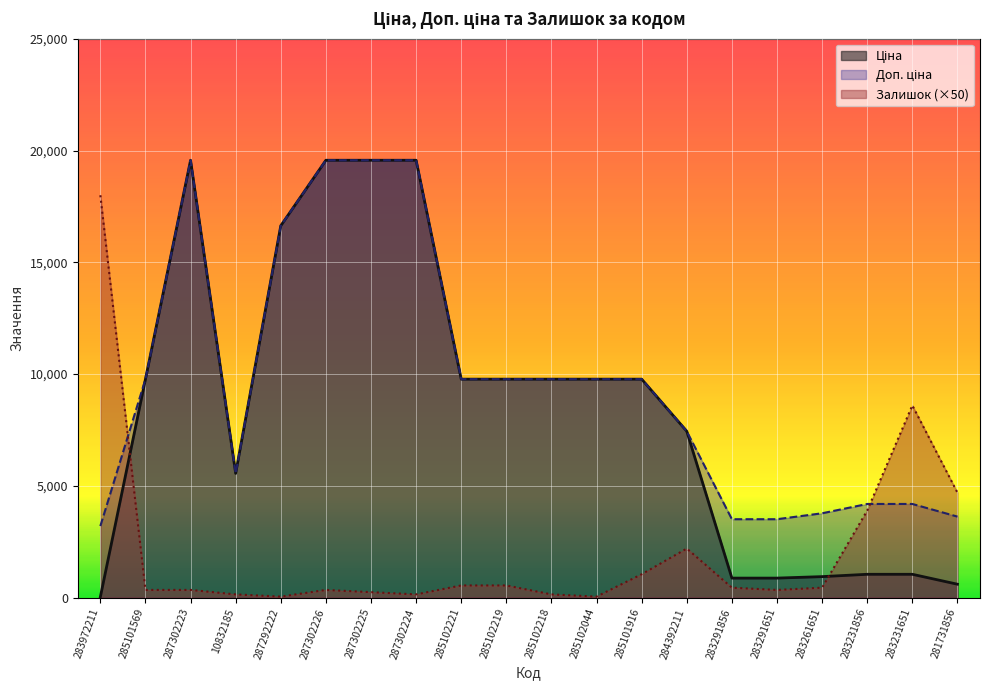

What is the label of the 10th point from the right?

285102218